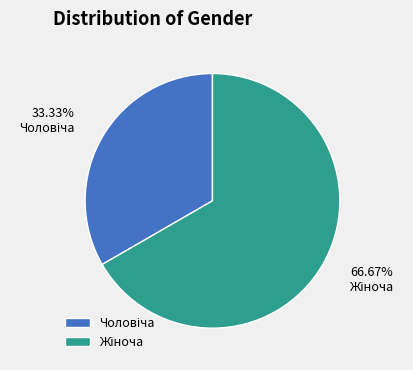

To the nearest percent, what is the average slice percentage?

50%